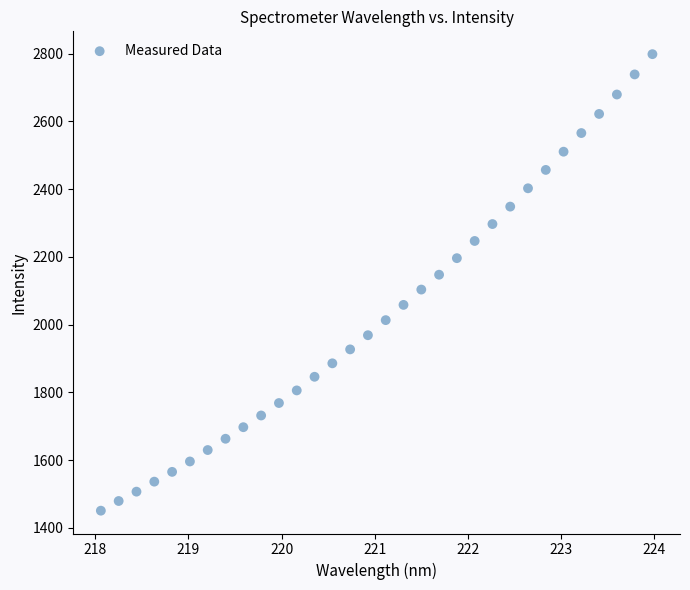

What is the range of Y values (max minus min)?

1348.3